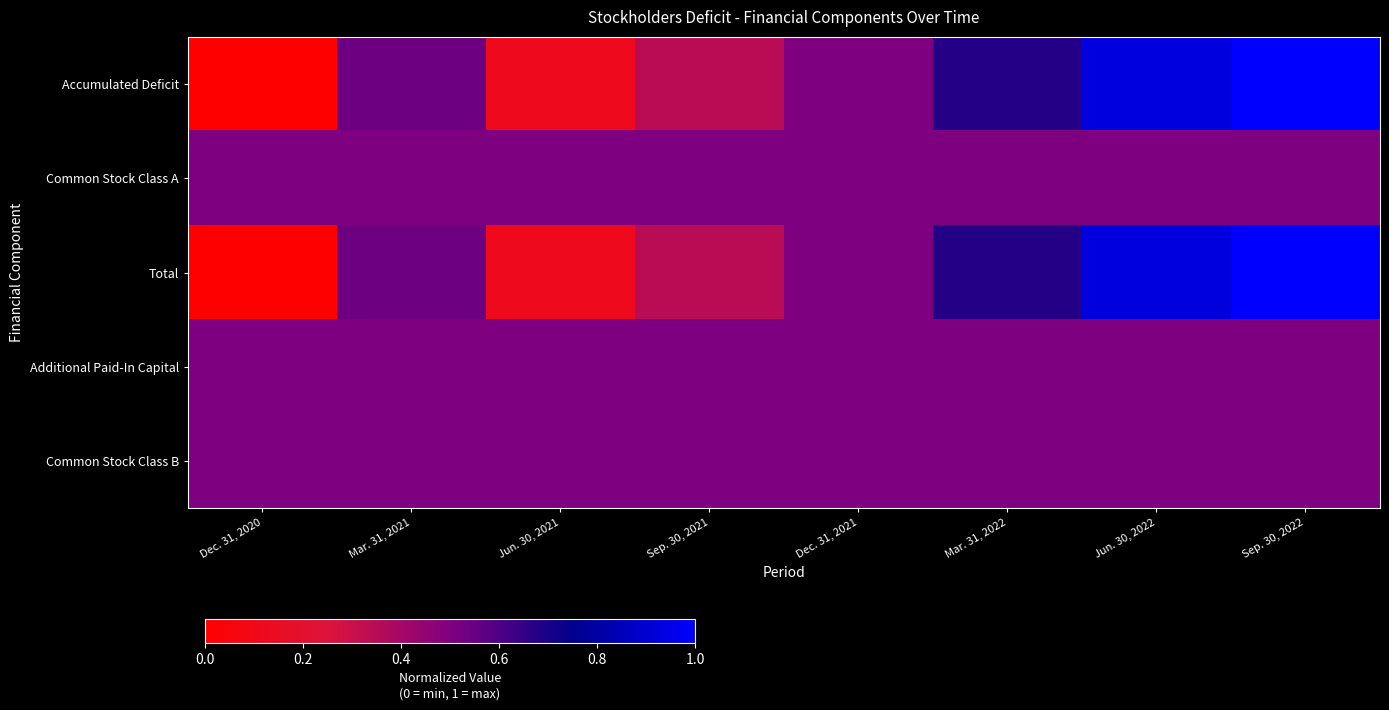

Reading left to right, transcribe all the data shown in this chart.

Accumulated Deficit: Dec. 31, 2020=0.0	Mar. 31, 2021=0.5	Jun. 30, 2021=0.1	Sep. 30, 2021=0.3	Dec. 31, 2021=0.5	Mar. 31, 2022=0.7	Jun. 30, 2022=0.9	Sep. 30, 2022=1.0
Common Stock Class A: Dec. 31, 2020=0.5	Mar. 31, 2021=0.5	Jun. 30, 2021=0.5	Sep. 30, 2021=0.5	Dec. 31, 2021=0.5	Mar. 31, 2022=0.5	Jun. 30, 2022=0.5	Sep. 30, 2022=0.5
Total: Dec. 31, 2020=0.0	Mar. 31, 2021=0.5	Jun. 30, 2021=0.1	Sep. 30, 2021=0.3	Dec. 31, 2021=0.5	Mar. 31, 2022=0.7	Jun. 30, 2022=0.9	Sep. 30, 2022=1.0
Additional Paid-In Capital: Dec. 31, 2020=0.5	Mar. 31, 2021=0.5	Jun. 30, 2021=0.5	Sep. 30, 2021=0.5	Dec. 31, 2021=0.5	Mar. 31, 2022=0.5	Jun. 30, 2022=0.5	Sep. 30, 2022=0.5
Common Stock Class B: Dec. 31, 2020=0.5	Mar. 31, 2021=0.5	Jun. 30, 2021=0.5	Sep. 30, 2021=0.5	Dec. 31, 2021=0.5	Mar. 31, 2022=0.5	Jun. 30, 2022=0.5	Sep. 30, 2022=0.5